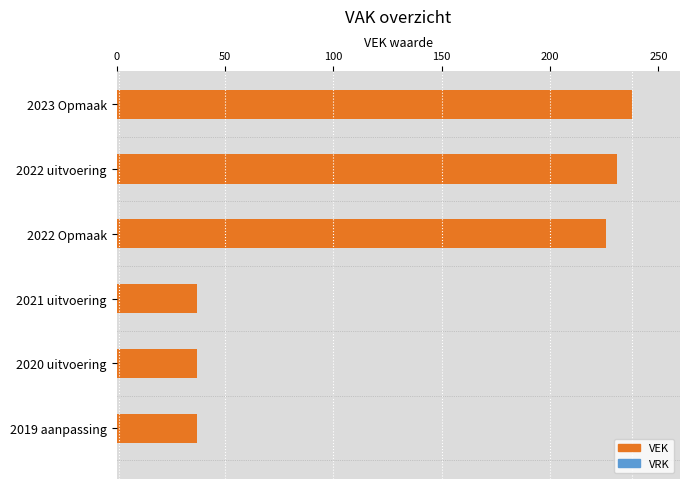

Reading bottom to top, extract all data points from this chart.

37	37	37	226	231	238